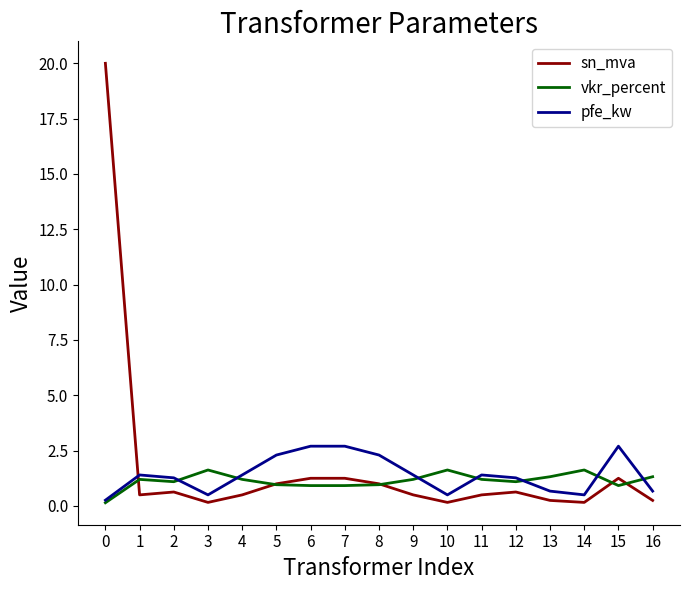

True or false: pfe_kw has more than 1 interior local peaks.

True